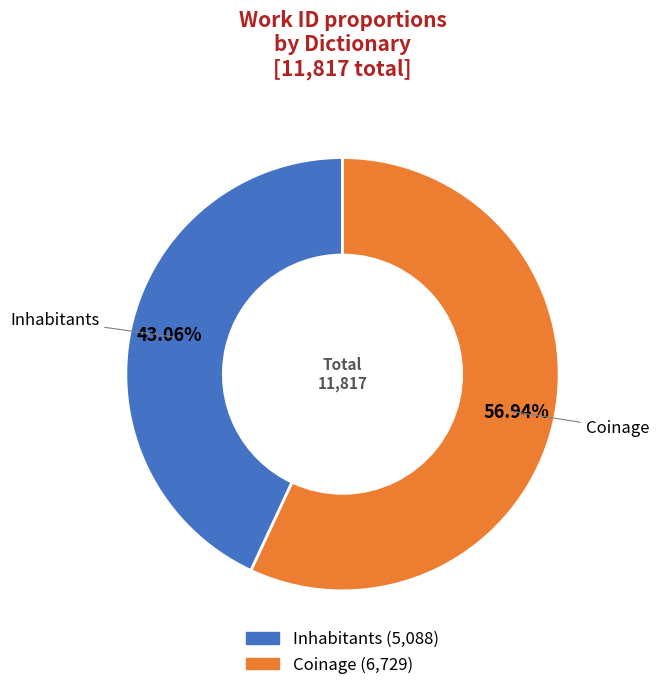

How many segments does this pie chart have?

2